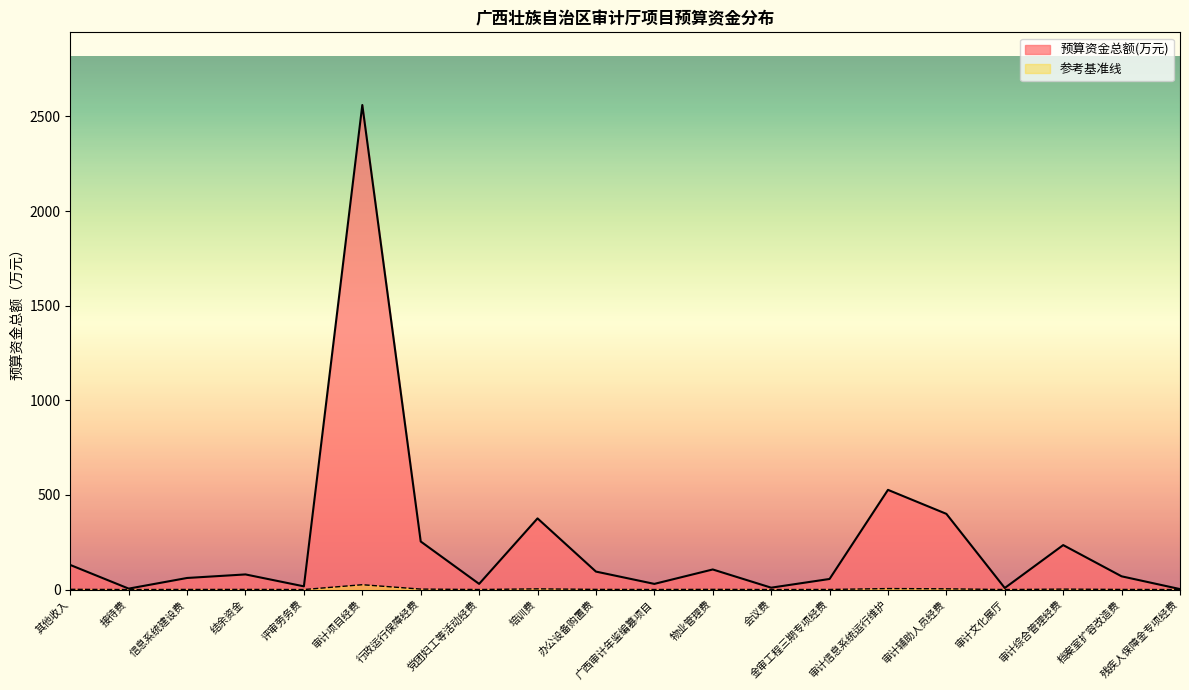

What value does the data have at 其他收入?

130.0